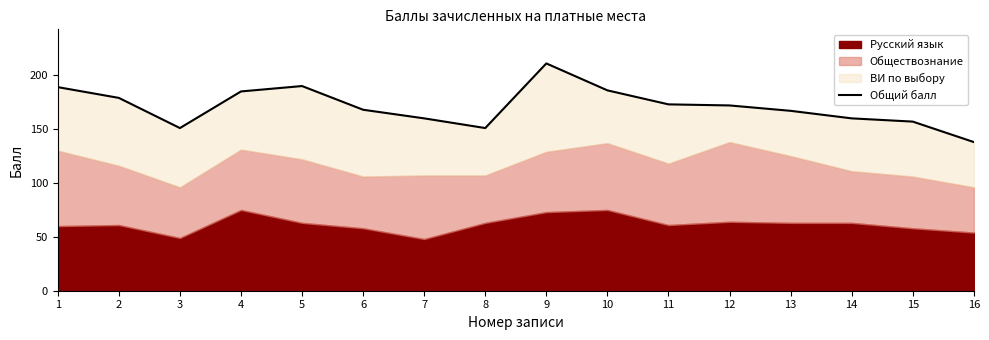

What is the value of the 1st point from the left?

189